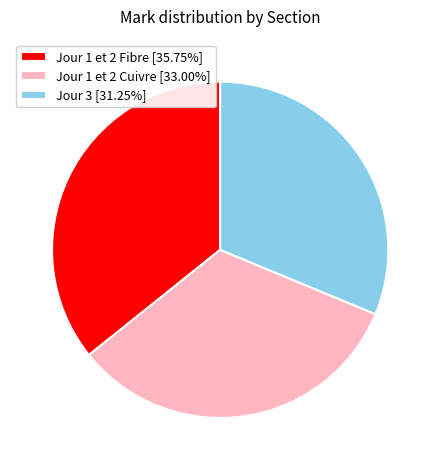

Approximately how many times larger is the value at Jour 1 et 2 Cuivre [33.00%] compared to Jour 3 [31.25%]?

1.1